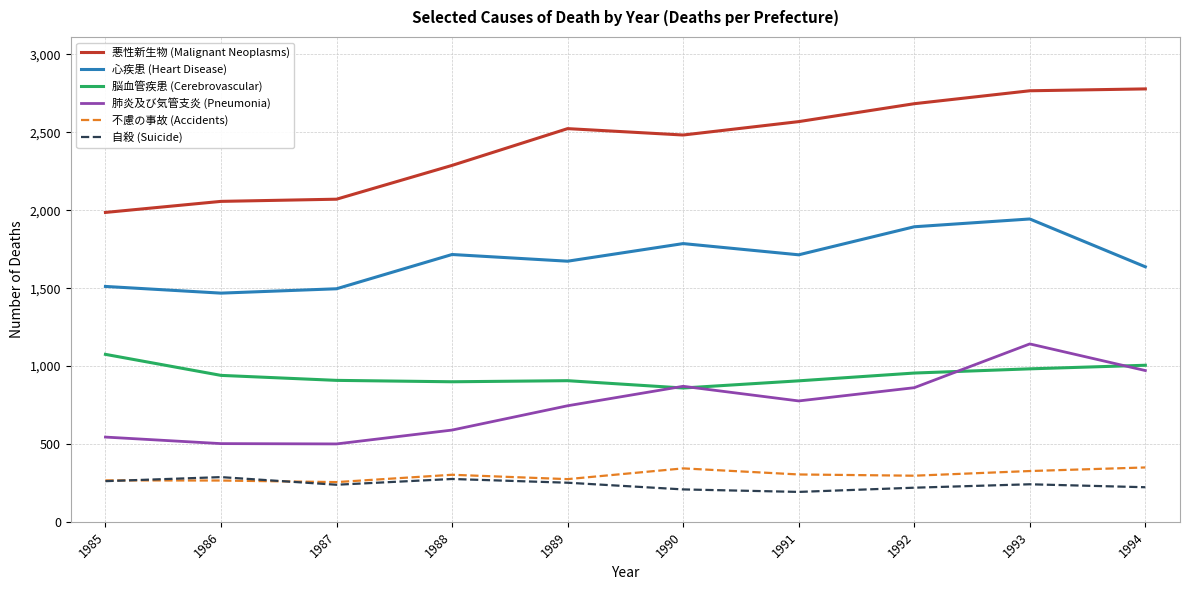

The value of 心疾患 (Heart Disease) at 1989 is 1673. True or false?

True